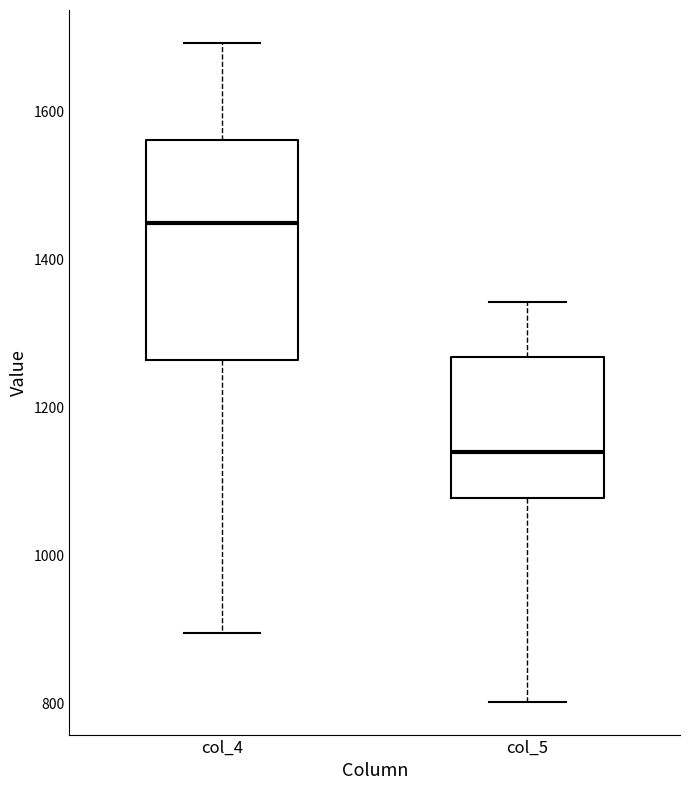

Where does the lower whisker of the box for col_5 end on the y-axis? The values are not printed on the chart, so give them approximately, as read against the axis.

800